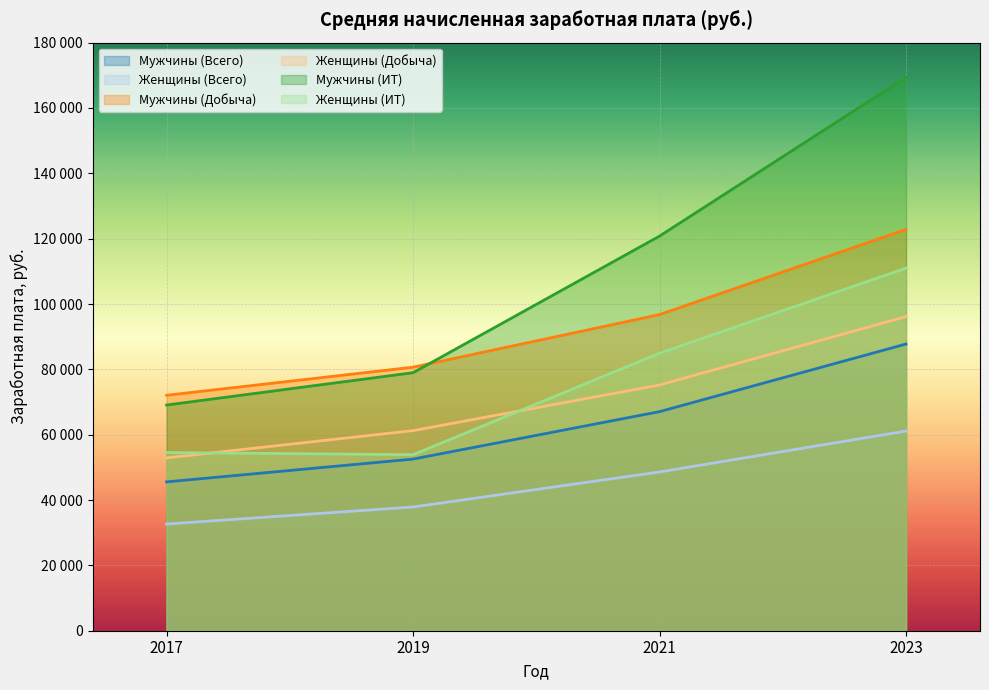

At how many categories does at least one series exceed 108782?

2